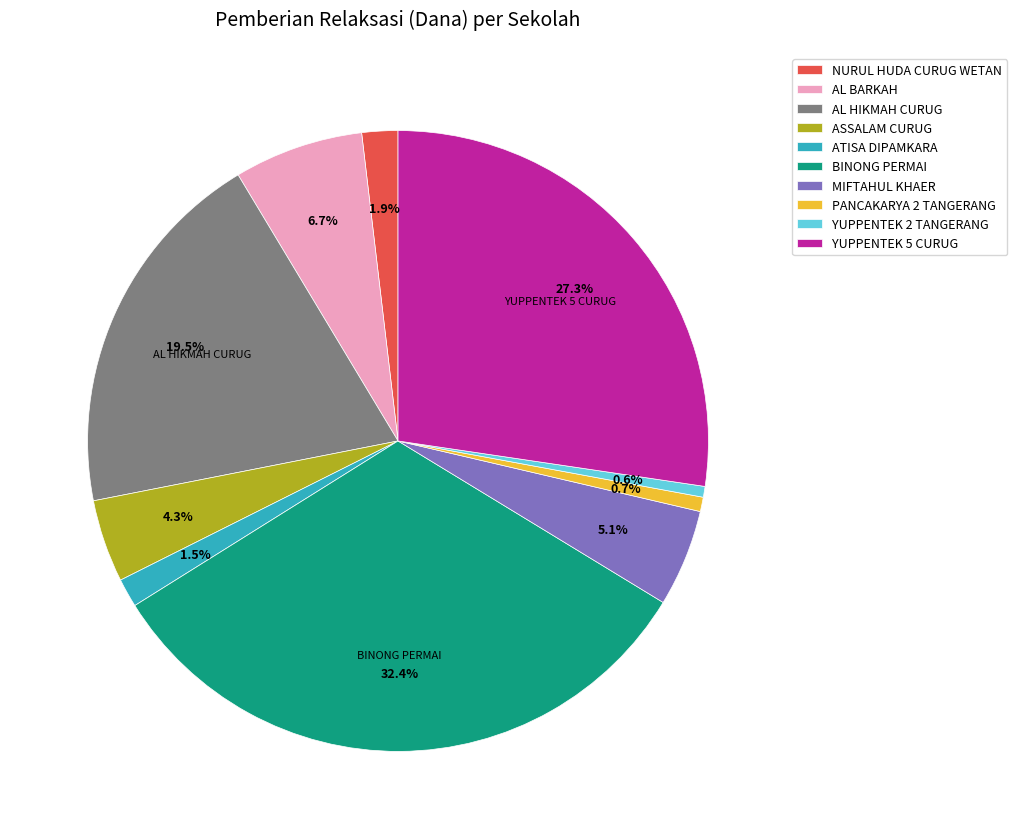

Which has a higher value, YUPPENTEK 5 CURUG or AL HIKMAH CURUG?

YUPPENTEK 5 CURUG